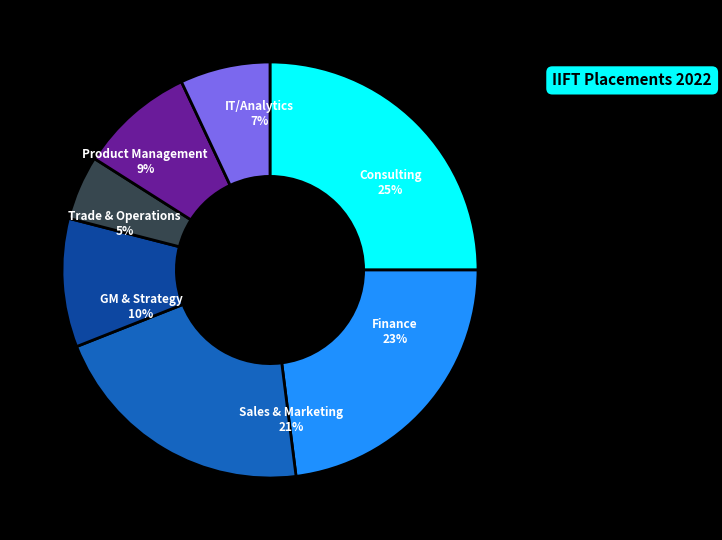

What percentage is the 1 slice, to the nearest percent?

9%